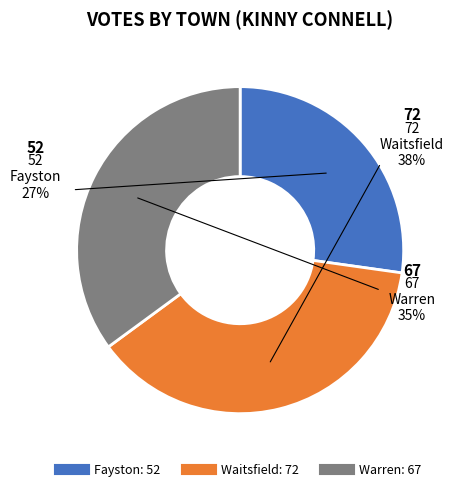

Which category has the smallest portion of the pie?

Fayston